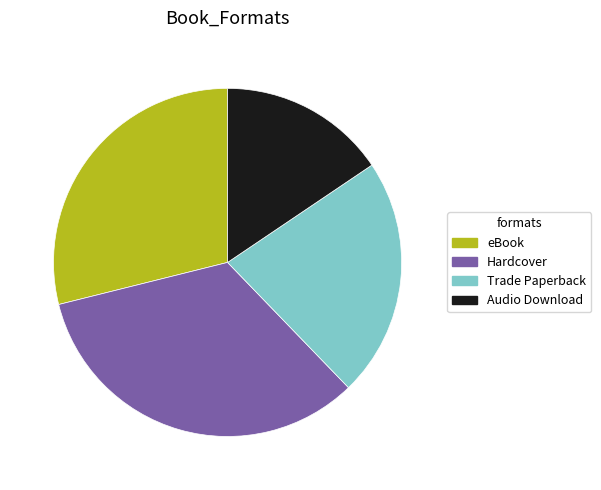

The eBook slice represents 23% of the pie. True or false?

False